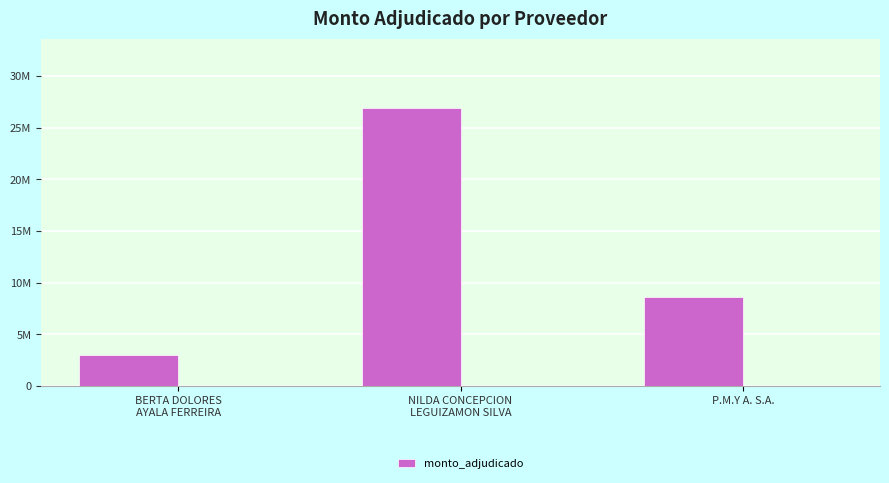

What is the label of the 1st bar from the left?

BERTA DOLORES
AYALA FERREIRA